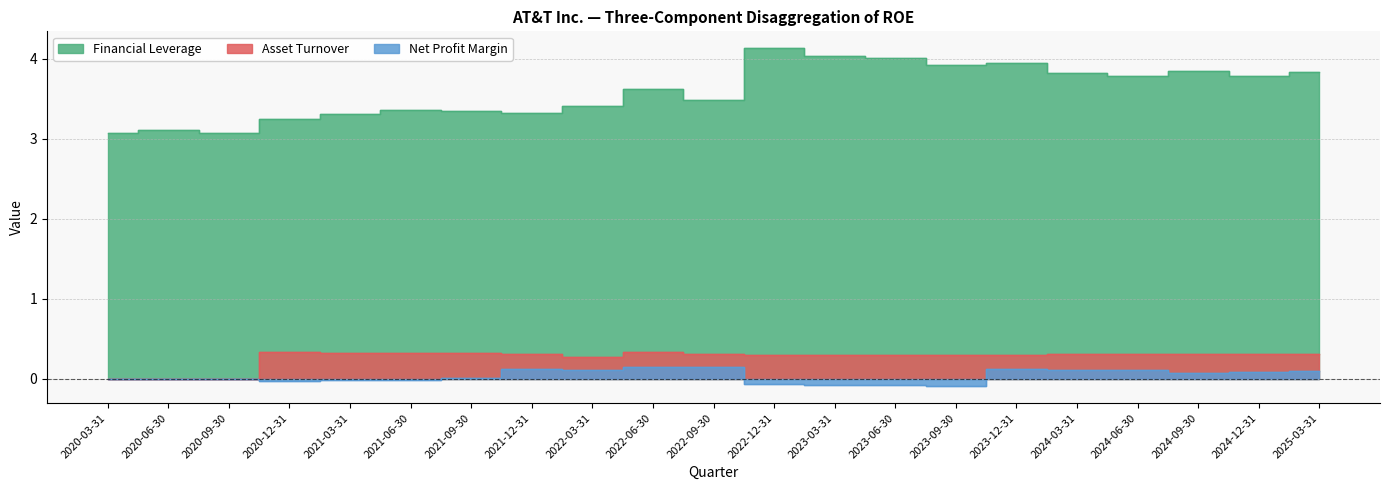

Reading right to left, transcribe all the data shown in this chart.

Financial Leverage: 2025-03-31=3.8	2024-12-31=3.8	2024-09-30=3.9	2024-06-30=3.8	2024-03-31=3.8	2023-12-31=3.9	2023-09-30=3.9	2023-06-30=4.0	2023-03-31=4.0	2022-12-31=4.1	2022-09-30=3.5	2022-06-30=3.6	2022-03-31=3.4	2021-12-31=3.3	2021-09-30=3.3	2021-06-30=3.4	2021-03-31=3.3	2020-12-31=3.2	2020-09-30=3.1	2020-06-30=3.1	2020-03-31=3.1
Asset Turnover: 2025-03-31=0.3	2024-12-31=0.3	2024-09-30=0.3	2024-06-30=0.3	2024-03-31=0.3	2023-12-31=0.3	2023-09-30=0.3	2023-06-30=0.3	2023-03-31=0.3	2022-12-31=0.3	2022-09-30=0.3	2022-06-30=0.3	2022-03-31=0.3	2021-12-31=0.3	2021-09-30=0.3	2021-06-30=0.3	2021-03-31=0.3	2020-12-31=0.3	2020-09-30=0.0	2020-06-30=0.0	2020-03-31=0.0
Net Profit Margin: 2025-03-31=0.1	2024-12-31=0.1	2024-09-30=0.1	2024-06-30=0.1	2024-03-31=0.1	2023-12-31=0.1	2023-09-30=-0.1	2023-06-30=-0.1	2023-03-31=-0.1	2022-12-31=-0.1	2022-09-30=0.2	2022-06-30=0.1	2022-03-31=0.1	2021-12-31=0.1	2021-09-30=0.0	2021-06-30=-0.0	2021-03-31=-0.0	2020-12-31=-0.0	2020-09-30=0.0	2020-06-30=0.0	2020-03-31=0.0